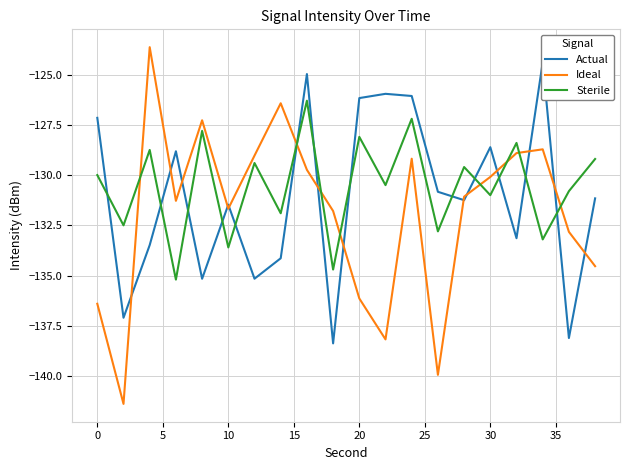

How many data points does each series have?

20